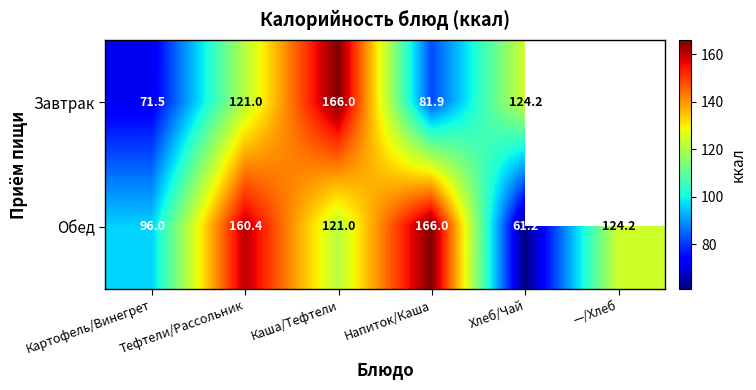

Count the number of categories in the chart.

6